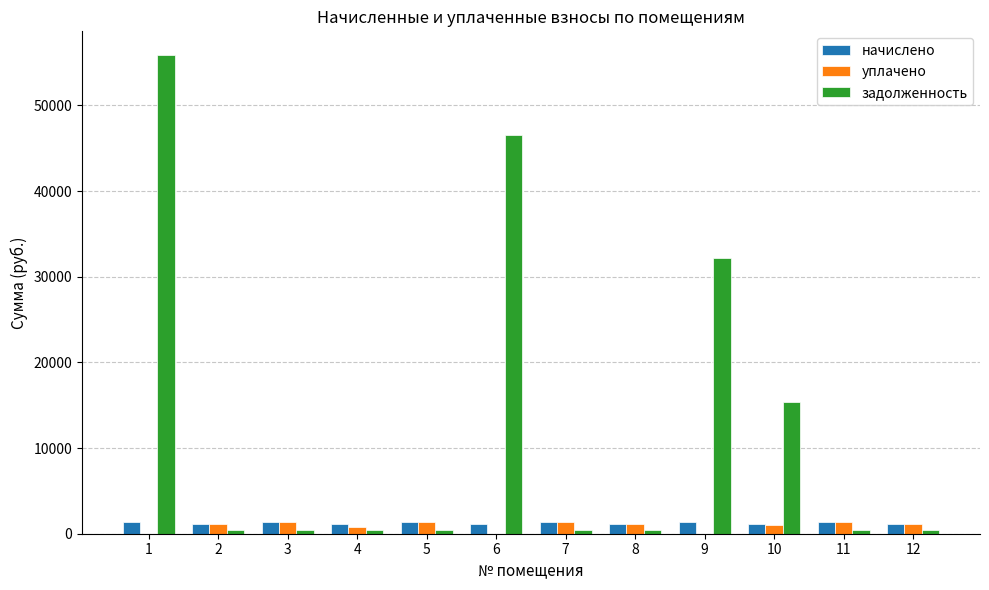

How many groups of bars are there?

12